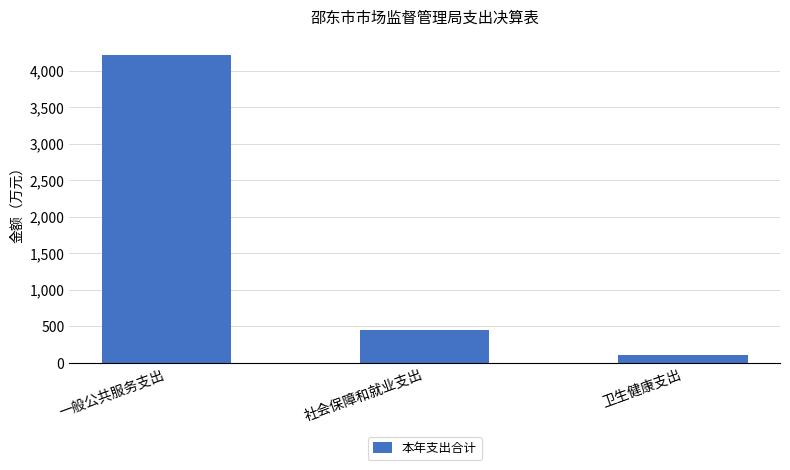

Reading left to right, transcribe all the data shown in this chart.

4220.2	450.9	112.6